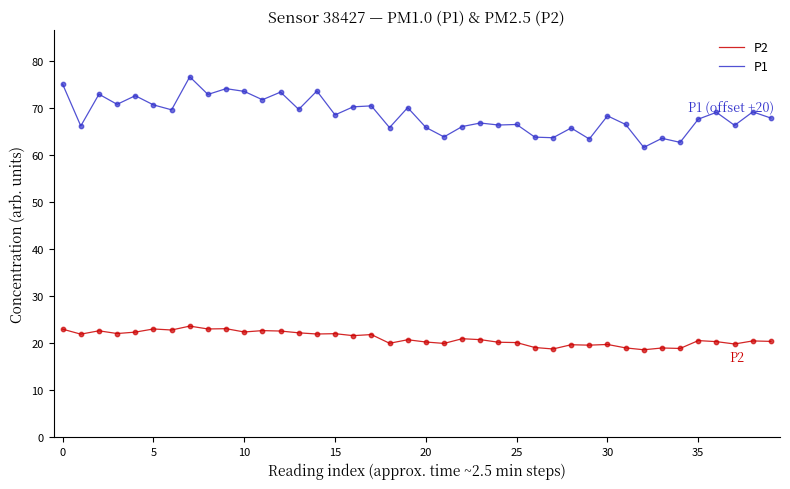

Which series has the largest range (max minus min)?

P1